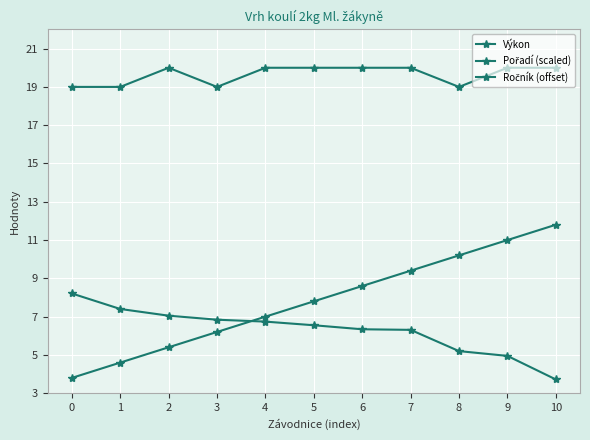

What is the sum of the Ročník (offset) values at 5 and 6?

40.0